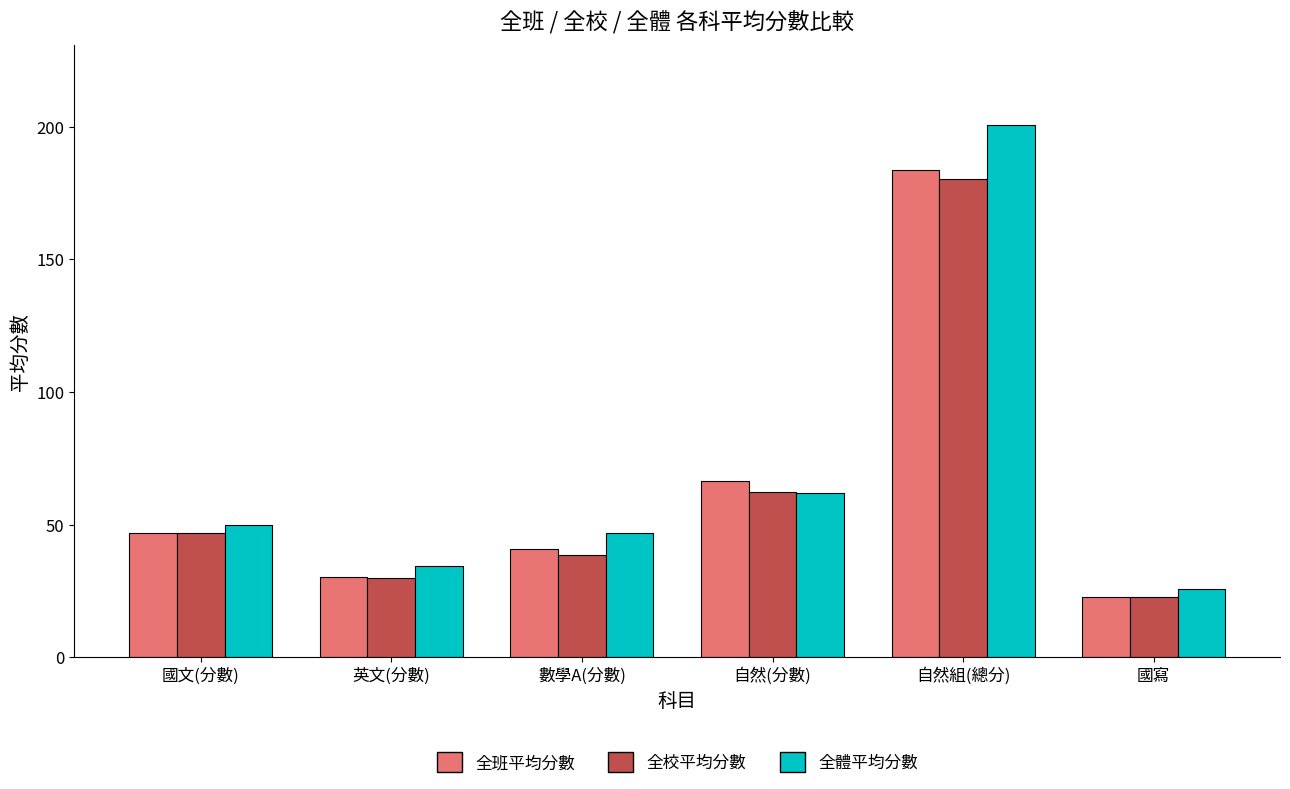

Reading left to right, extract all data points from this chart.

全班平均分數: 46.8	30.4	40.9	66.6	183.6	22.9
全校平均分數: 46.9	30.0	38.5	62.5	180.4	22.8
全體平均分數: 49.7	34.6	46.9	62.0	200.8	25.8